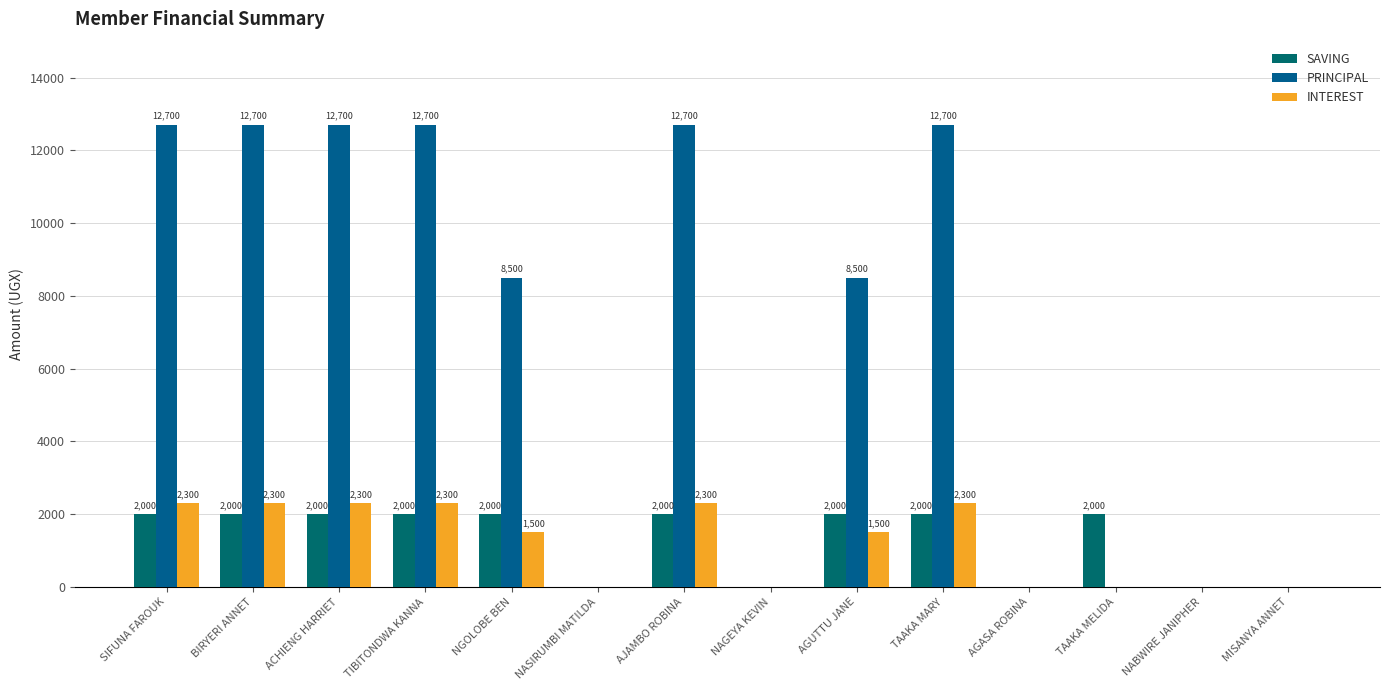

At which label is INTEREST closest to 1150?

NGOLOBE BEN